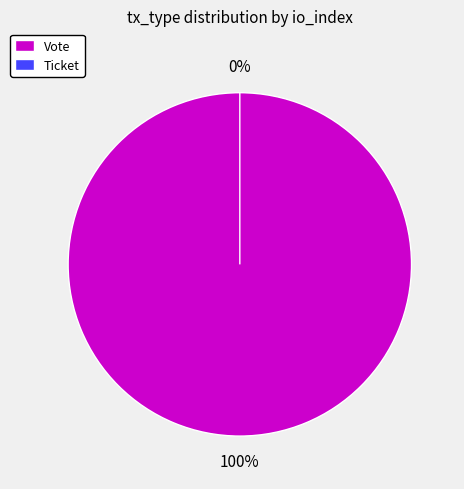

Is it true that Vote is 100% of the pie?

True